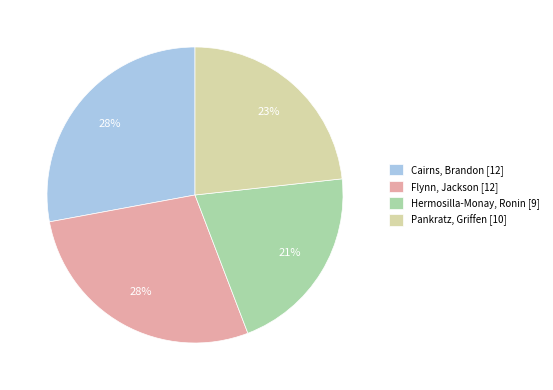

What is the ratio of the value at Pankratz, Griffen to the value at Hermosilla-Monay, Ronin?

1.1